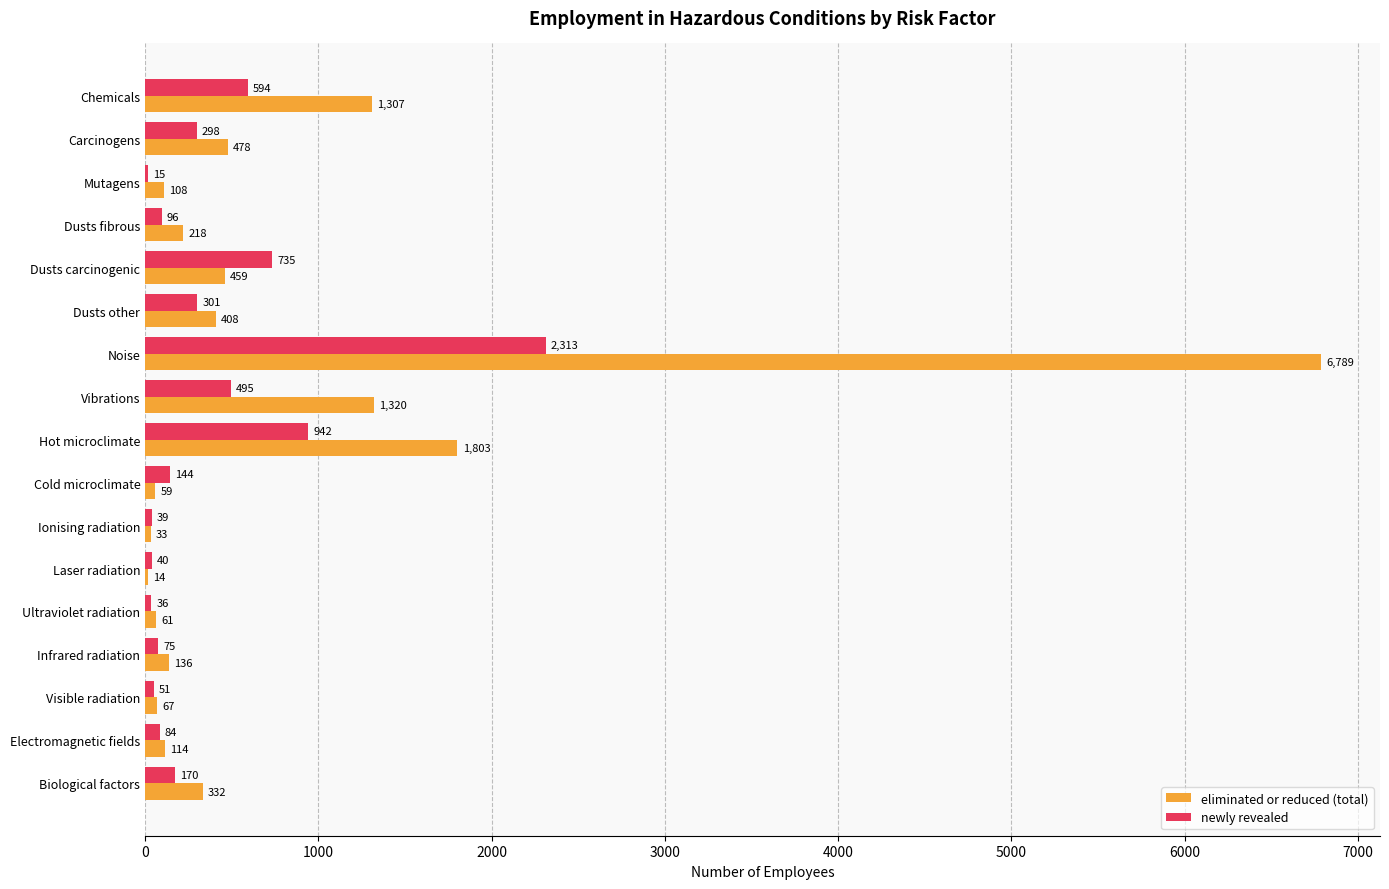

What is the sum of all eliminated or reduced (total) values?

13706